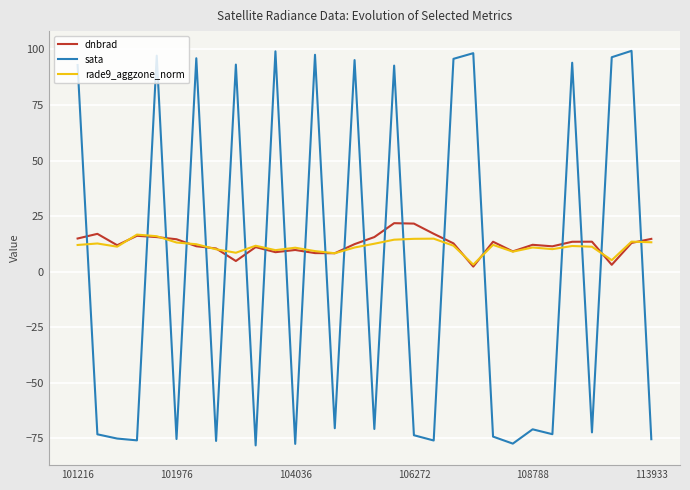

What is the average value of the sata series?

-0.6